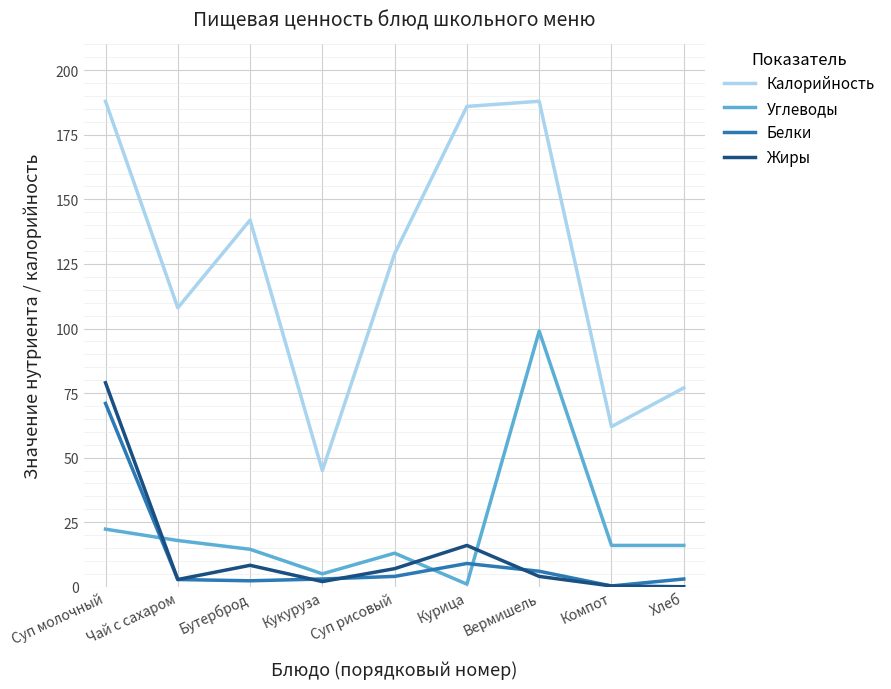

What position from the left is Вермишель?

7